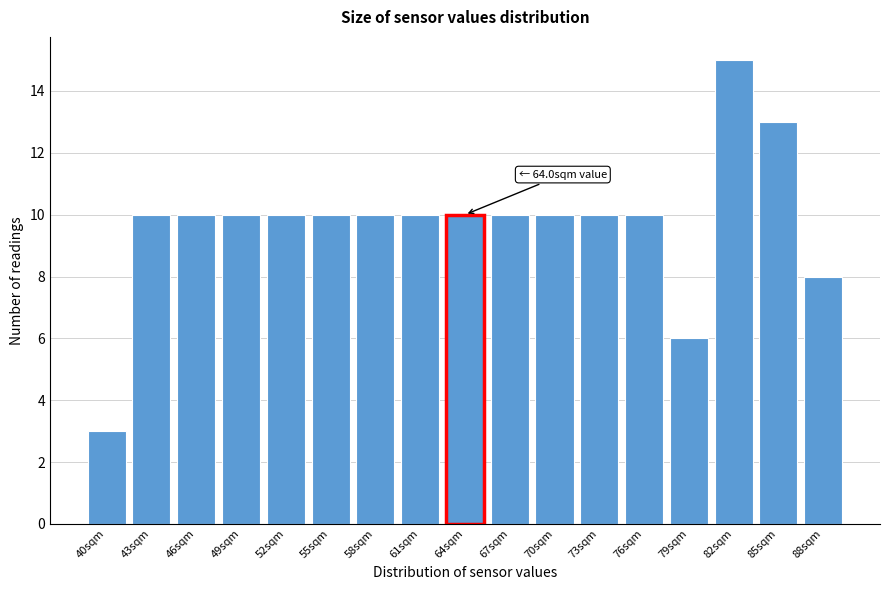

Reading left to right, what are all the values shown in this chart?

40sqm=3	43sqm=10	46sqm=10	49sqm=10	52sqm=10	55sqm=10	58sqm=10	61sqm=10	64sqm=10	67sqm=10	70sqm=10	73sqm=10	76sqm=10	79sqm=6	82sqm=15	85sqm=13	88sqm=8